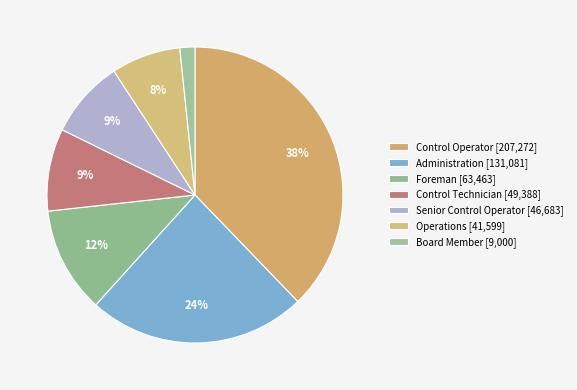

Count the number of slices in the pie.

7